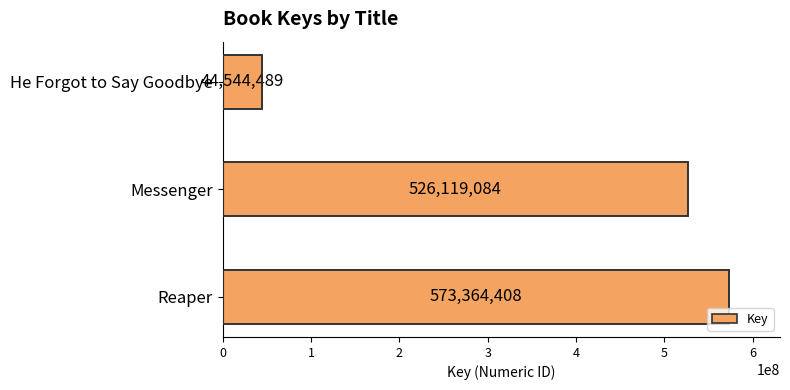

What is the sum of all values?

1144027981